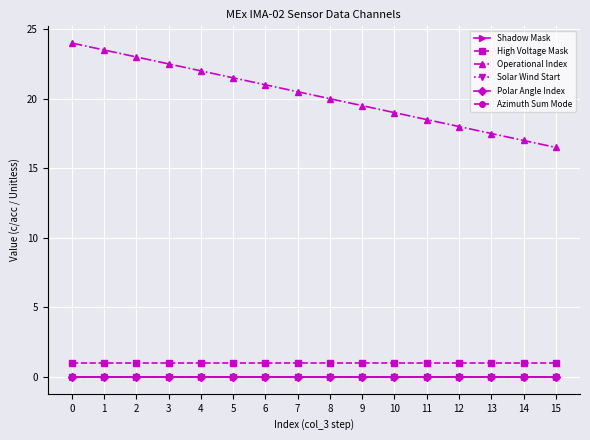

Which has a higher value, 3 or 12?

3